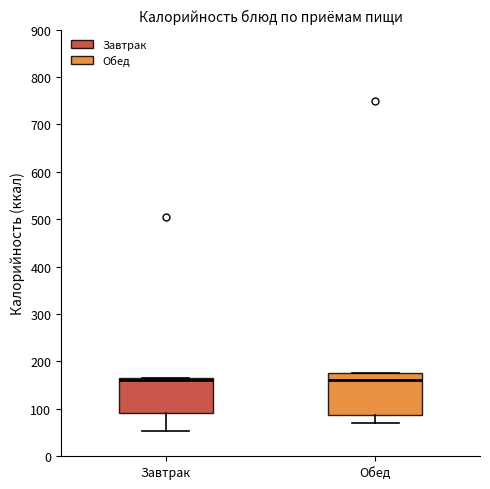

Reading left to right, transcribe this box plot: for each box, give where its median line is, the range the box spans, and where its two whiskers end, as read against the y-axis. The values are not printed on the chart, so give them approximately, as read against the axis.

Завтрак: median 160, box 90 to 170, whiskers 50 to 170
Обед: median 160, box 90 to 180, whiskers 70 to 180